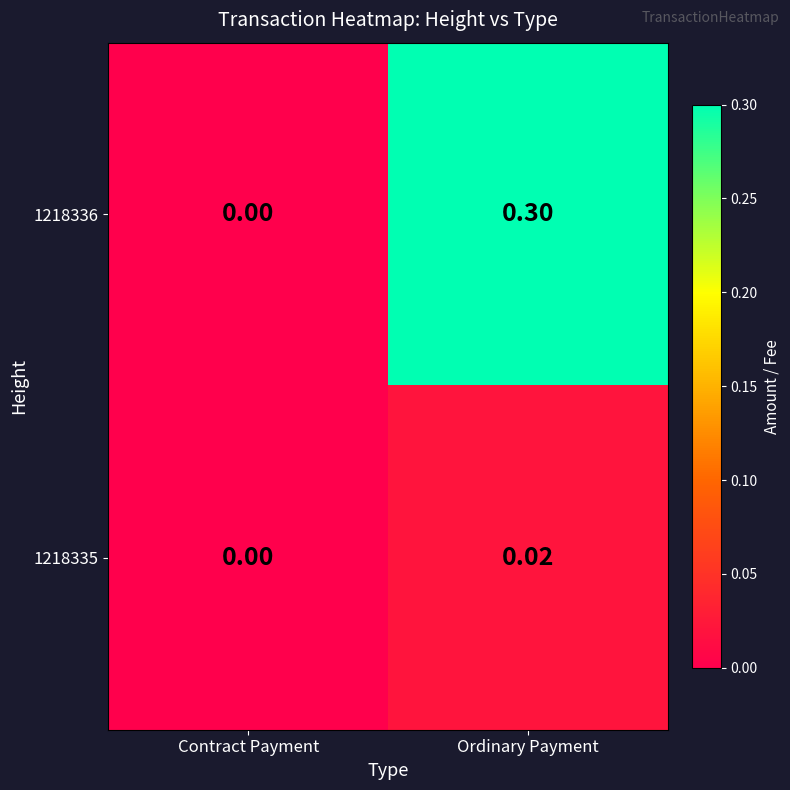

Rank the series by their average value, from highest to lowest.

1218336, 1218335